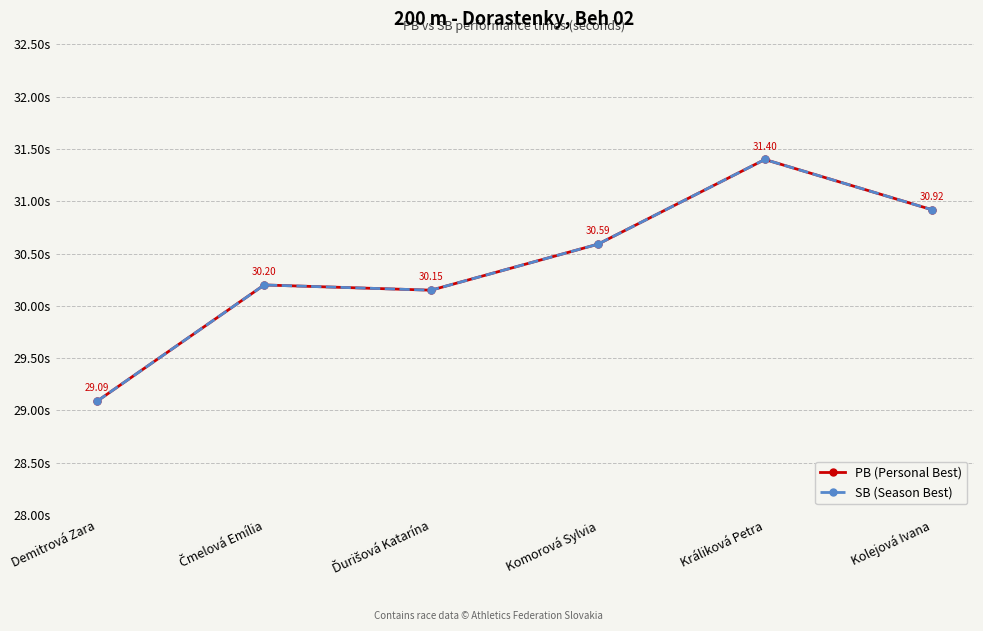

Between Demitrová Zara and Komorová Sylvia, which series saw the biggest shift?

PB (Personal Best)